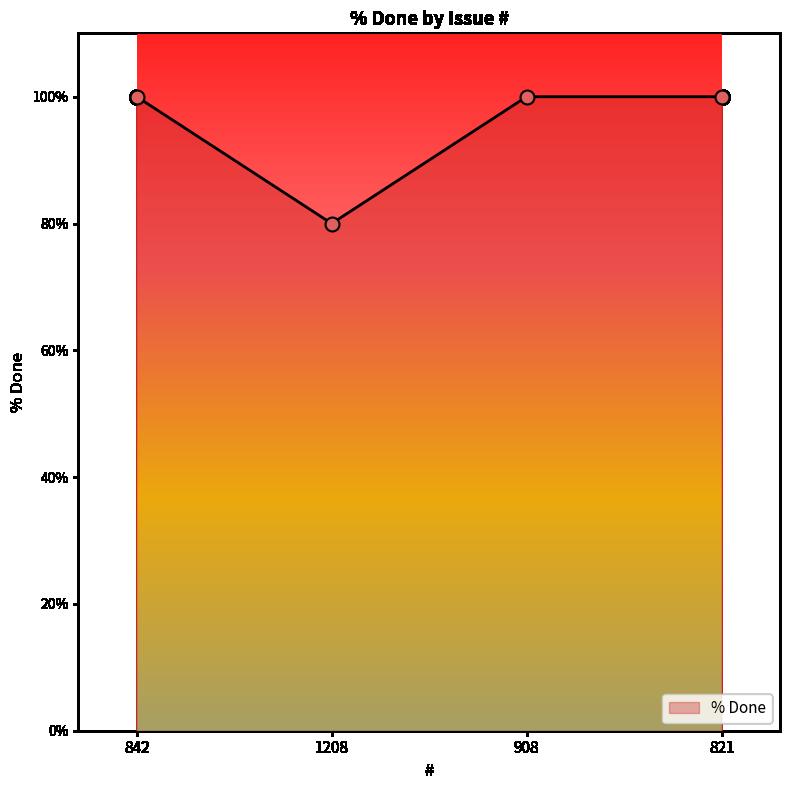

Approximately how many times larger is the value at 1208 compared to 821?

0.8